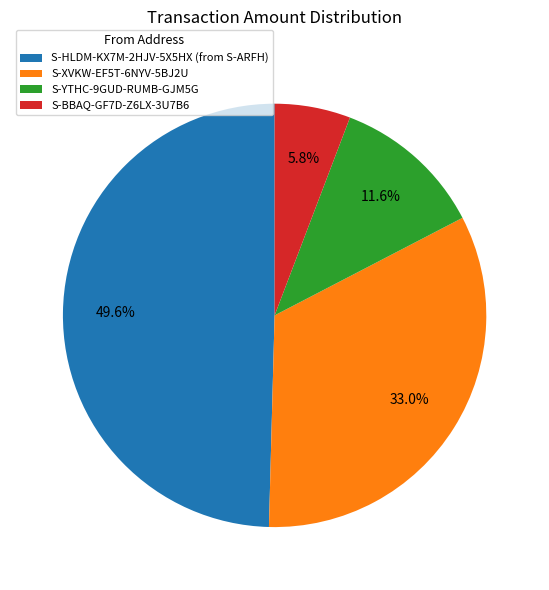

To the nearest percent, what portion does S-HLDM-KX7M-2HJV-5X5HX (from S-ARFH) represent?

50%